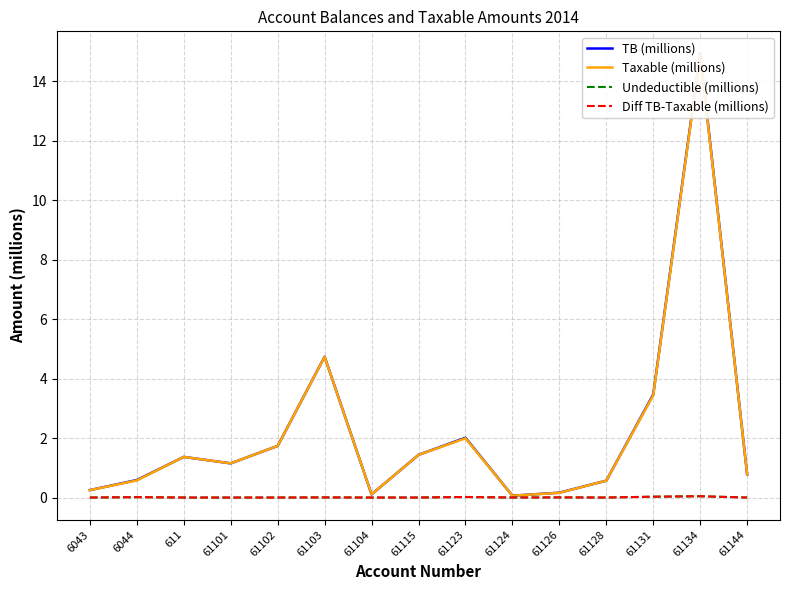

Where is the first local maximum for Diff TB-Taxable (millions)?

6044